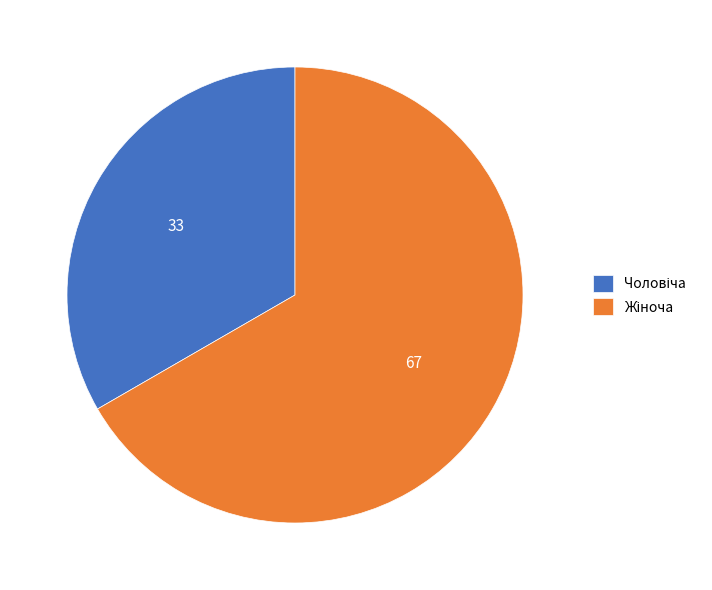

Does any single category account for the majority?

Yes